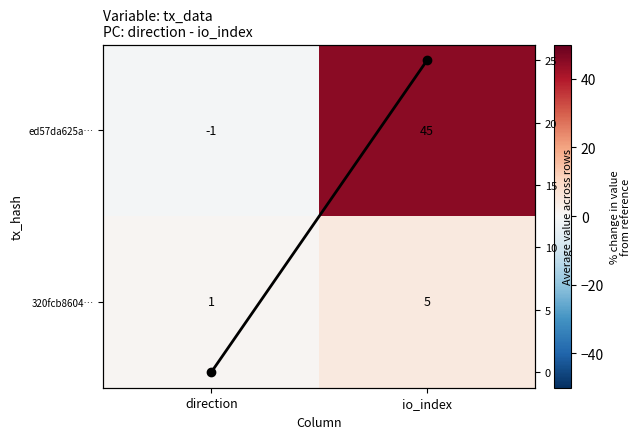

How many negative values does the ed57da625a… series have?

1